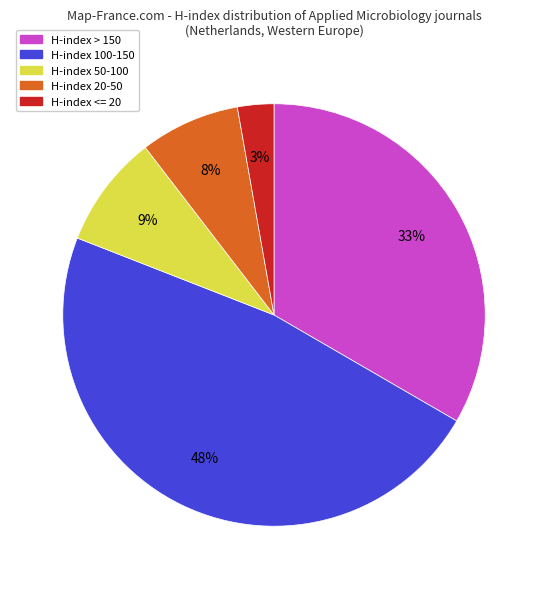

To the nearest percent, what is the difference between the largest and smallest slice percentages?

45%